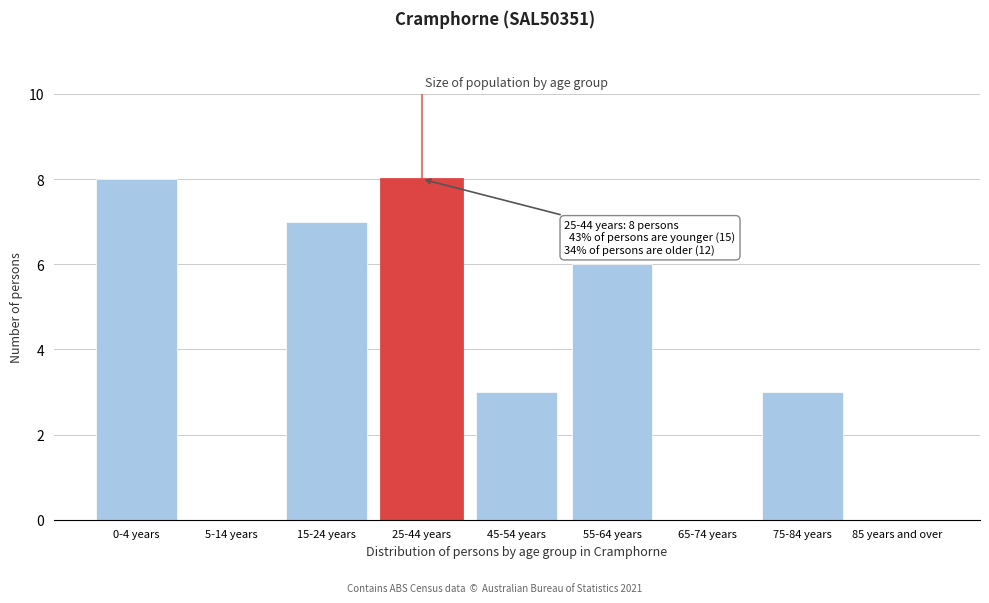

Reading right to left, list all the values displayed in this chart.

85 years and over=0	75-84 years=3	65-74 years=0	55-64 years=6	45-54 years=3	25-44 years=8	15-24 years=7	5-14 years=0	0-4 years=8